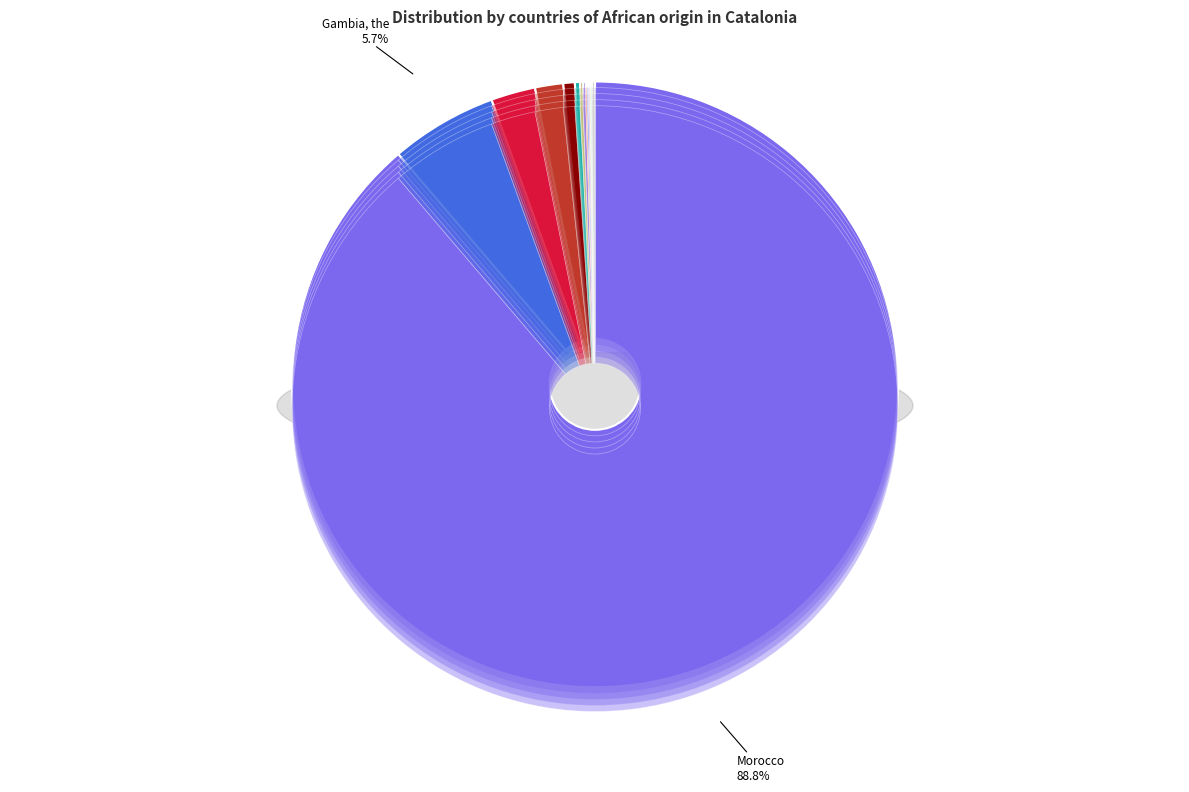

Which slice is the smallest?

Burkina Faso